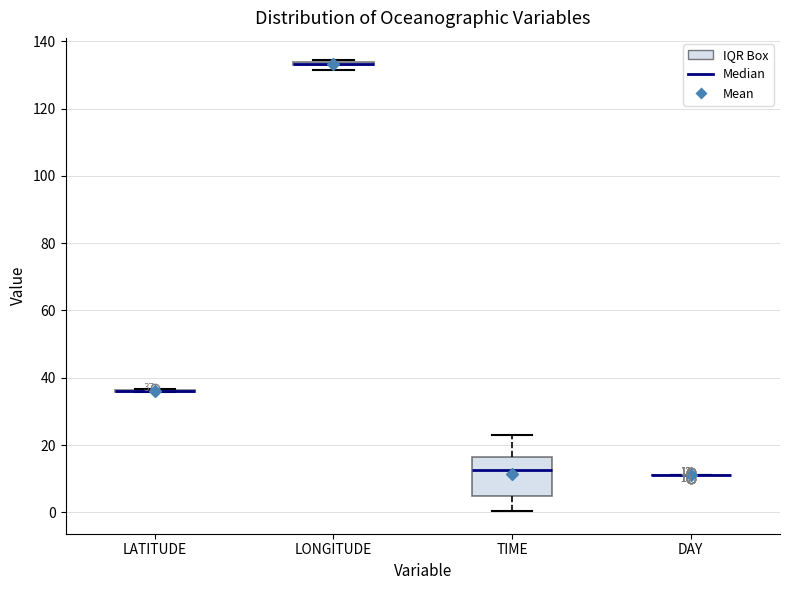

Comparing the boxes themselves (not the whiskers), which one is the tallest?

TIME